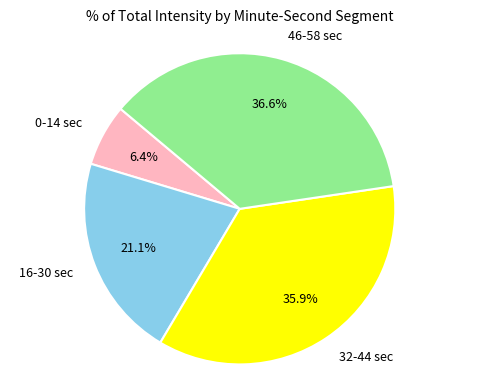

What is the ratio of the value at 46-58 sec to the value at 0-14 sec?

5.7